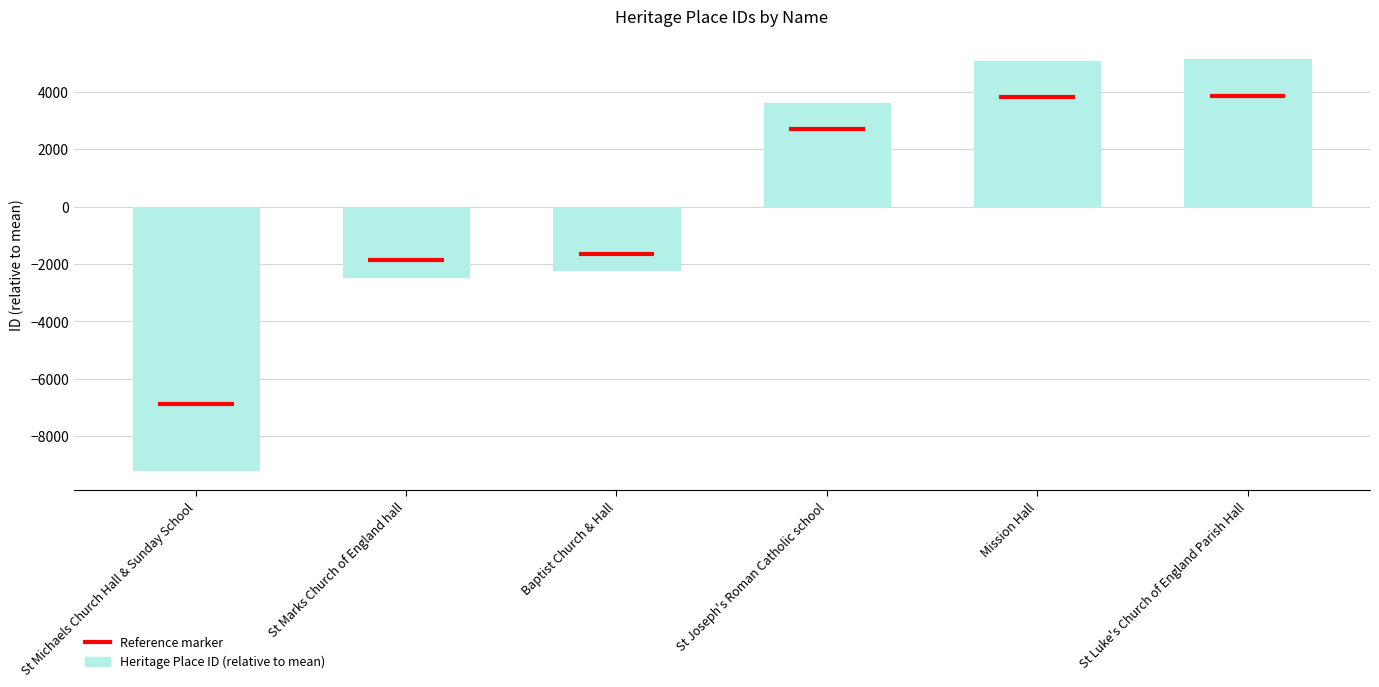

What is the change in value from St Michaels Church Hall & Sunday School to St Luke's Church of England Parish Hall?

+14311.0